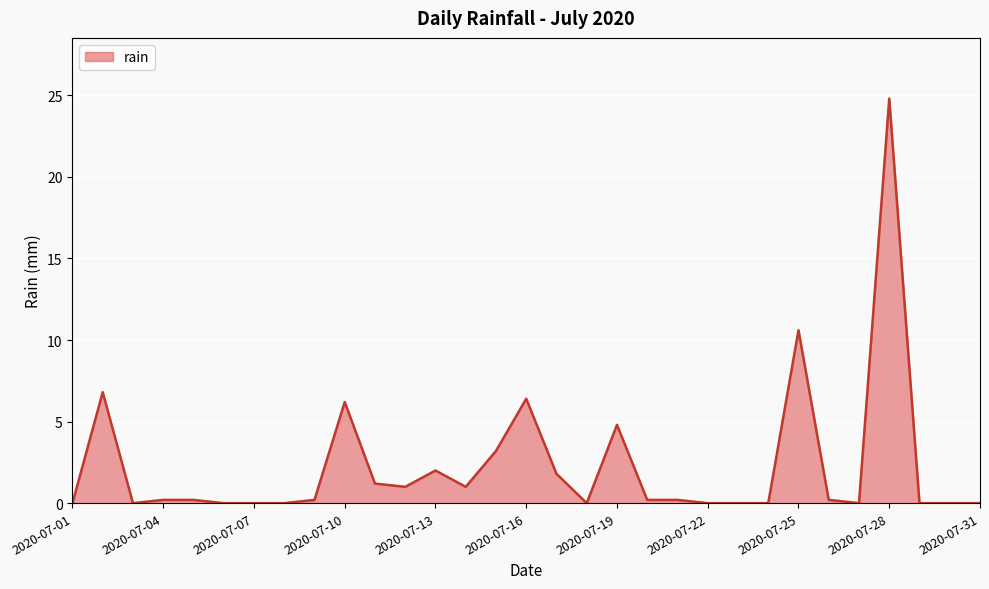

What is the maximum value shown in the chart?

24.8